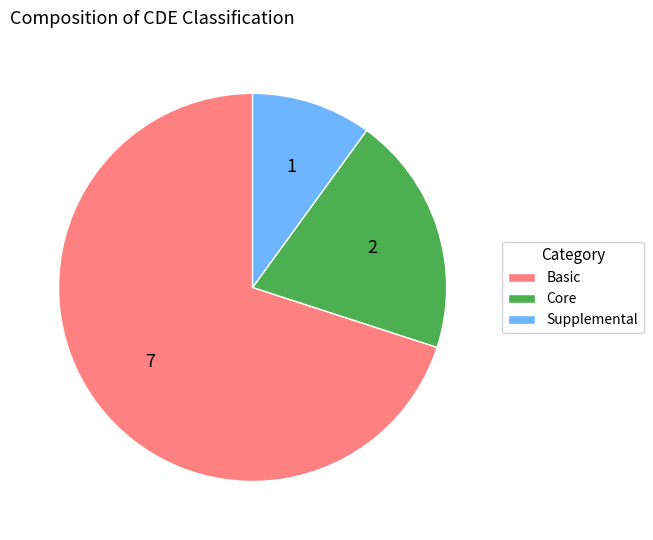

Between Basic and Core, which is larger?

Basic